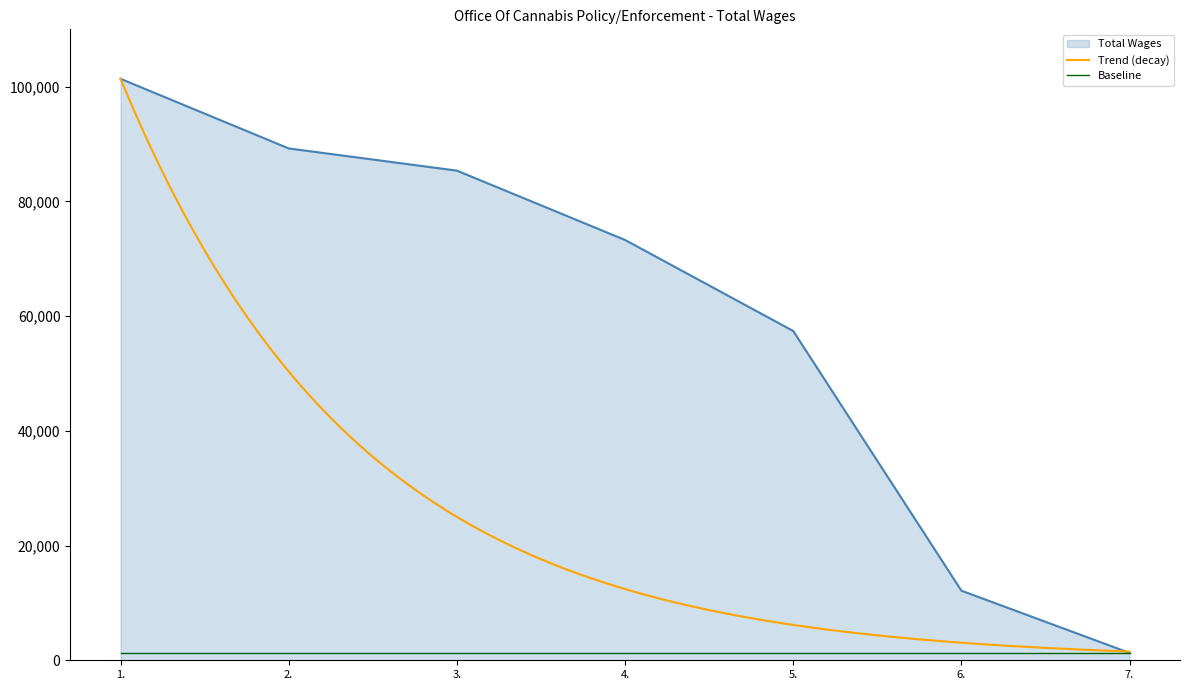

Which has a higher value, 1. or 7.?

1.